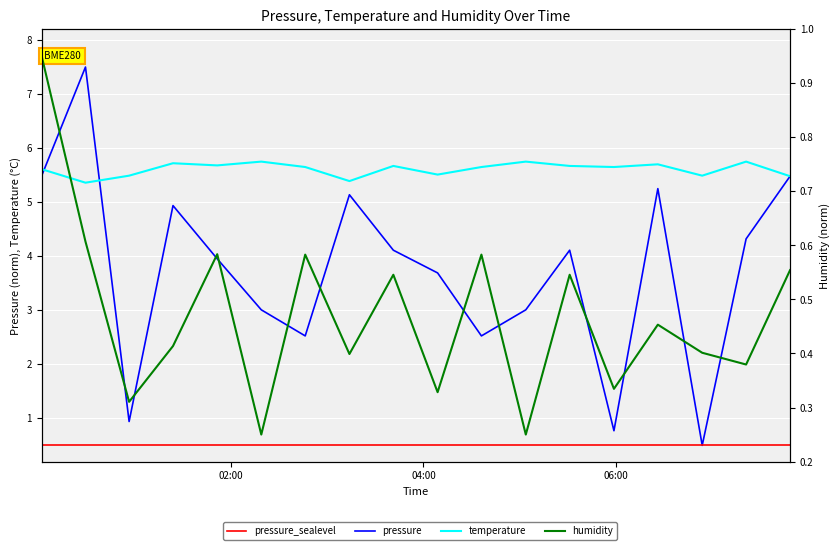

What is the average value of the pressure series?

3.7